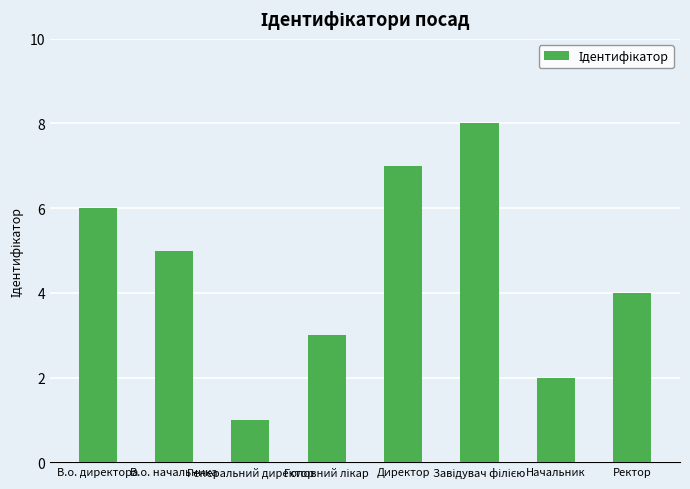

Where is the data nearest to the value 4?

Ректор